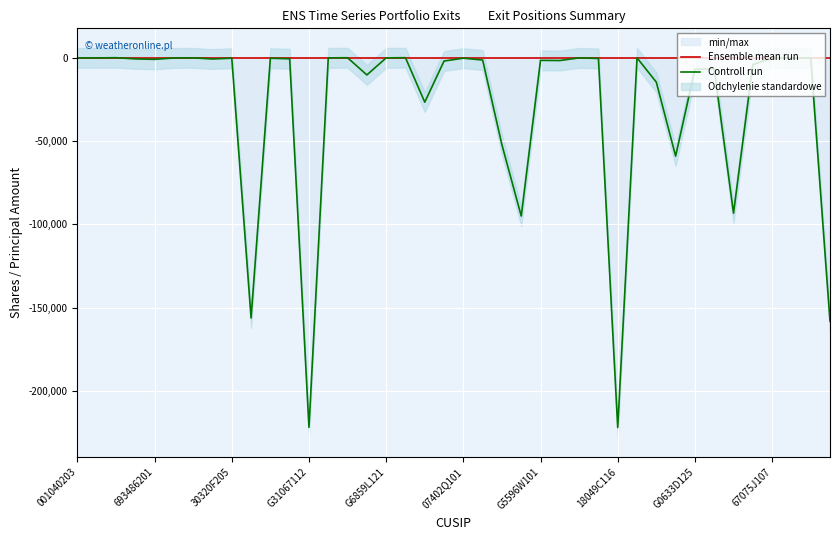

What is the difference between the second highest and second lowest values in the Controll run series?

221917